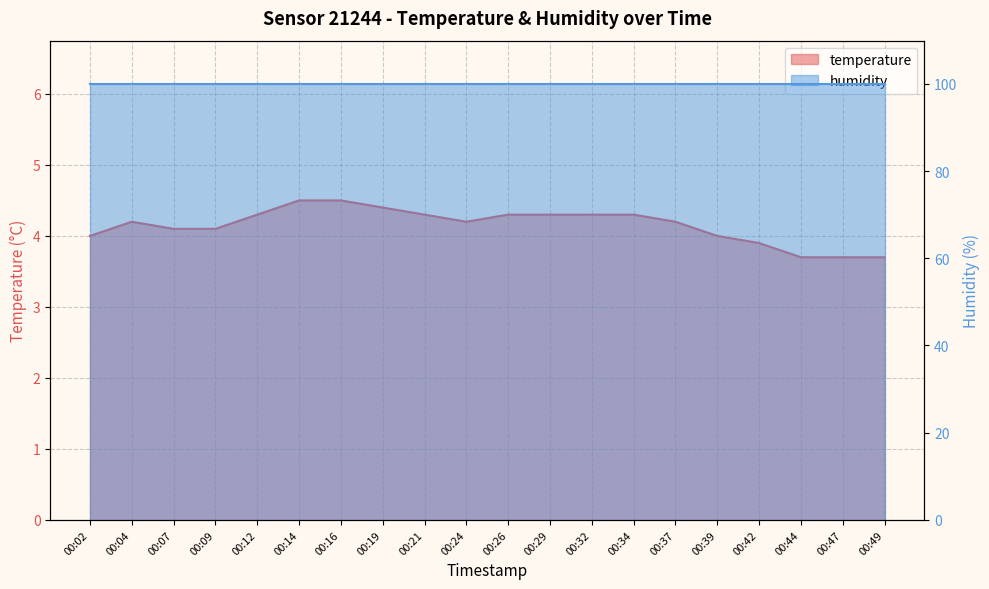

At which label does the data first exceed 4?

00:04